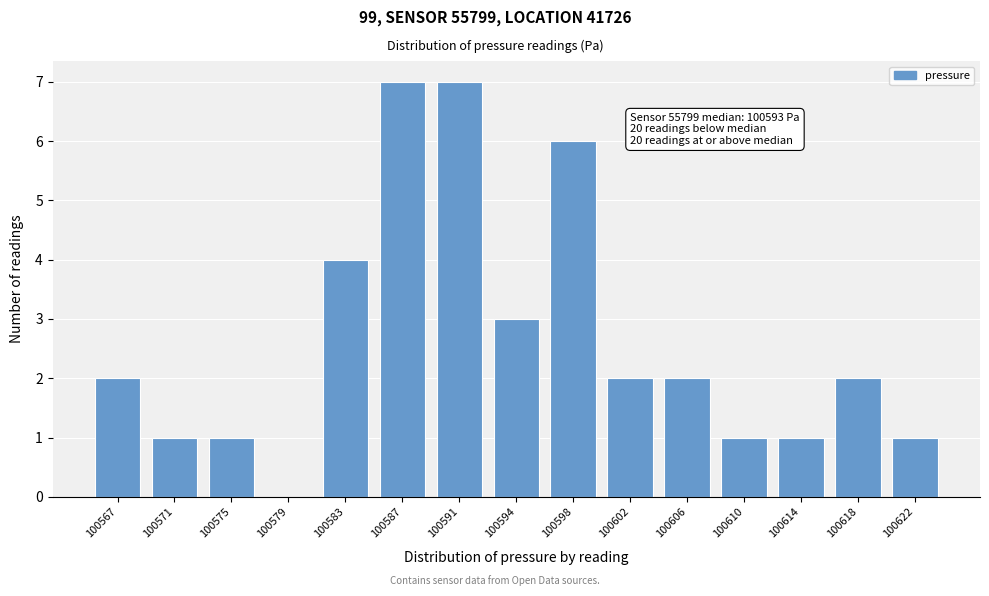

Reading left to right, transcribe all the data shown in this chart.

100567=2	100571=1	100575=1	100579=0	100583=4	100587=7	100591=7	100594=3	100598=6	100602=2	100606=2	100610=1	100614=1	100618=2	100622=1